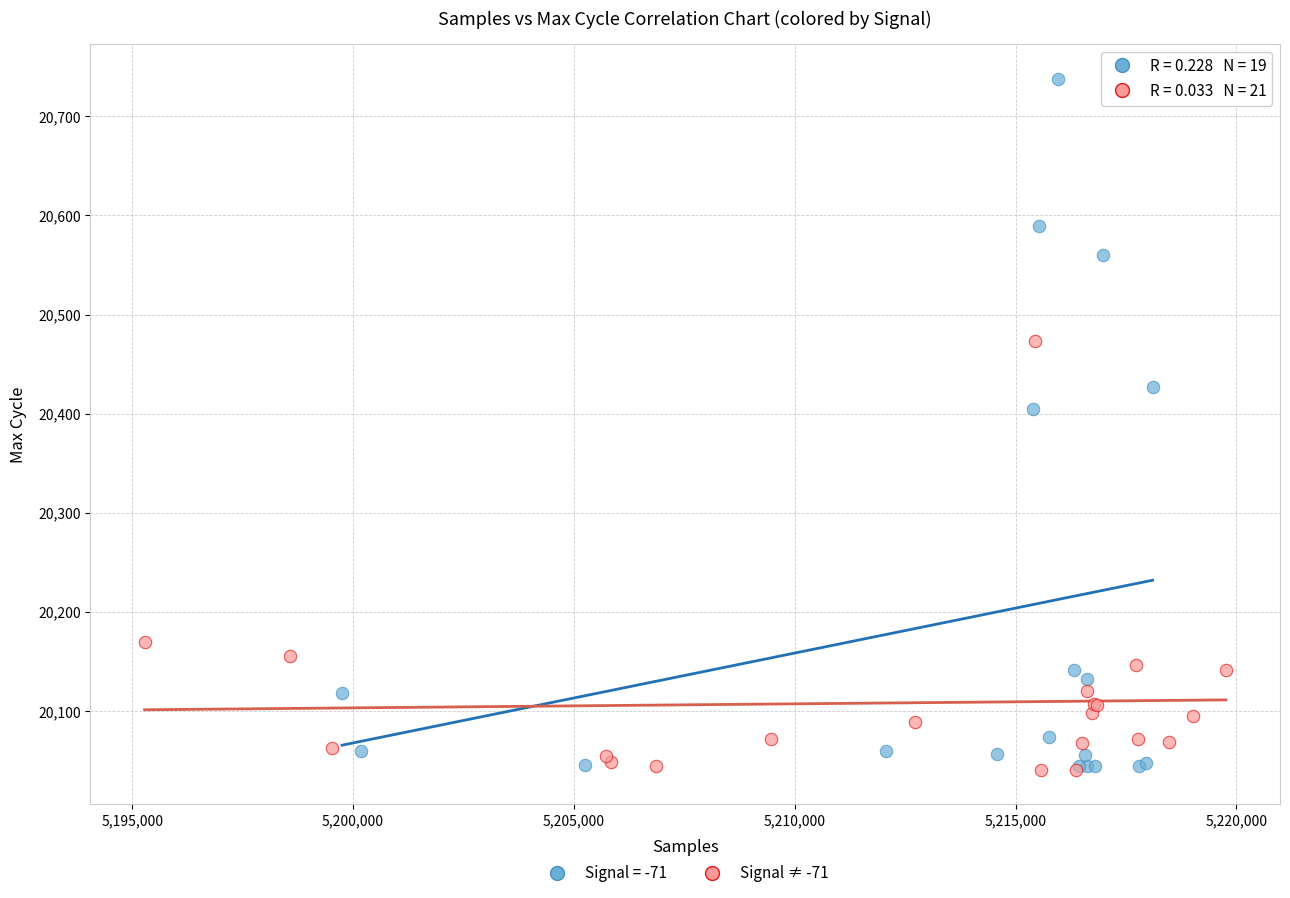

Which series has the largest Y range (max minus min)?

Signal = -71